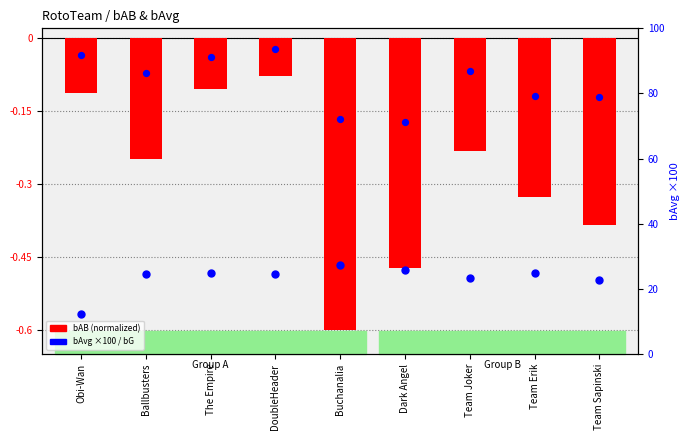

Which series contains the highest Y value?

bAvg (×100)